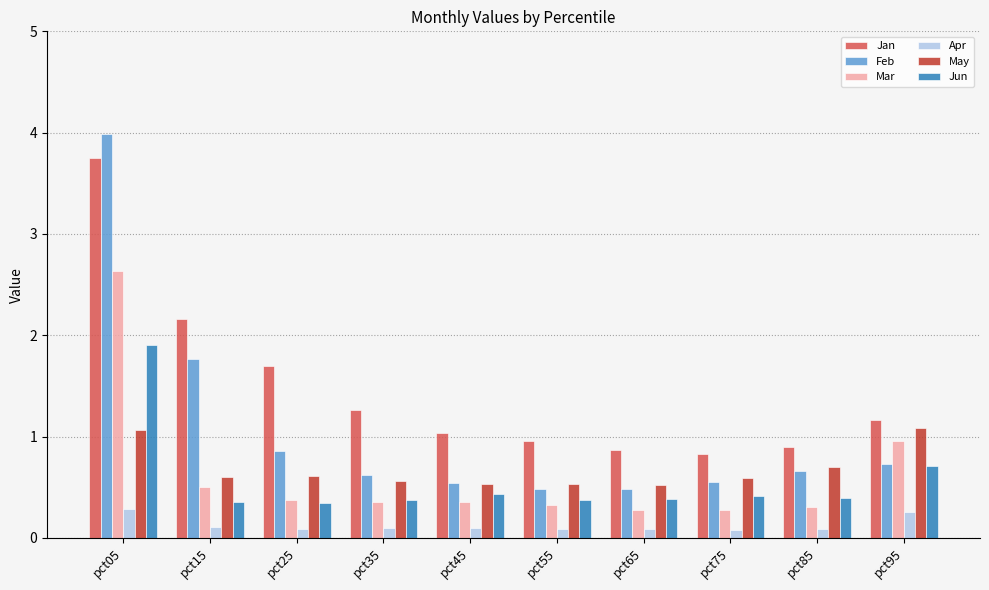

What is the total value across all series at pct45?

3.0